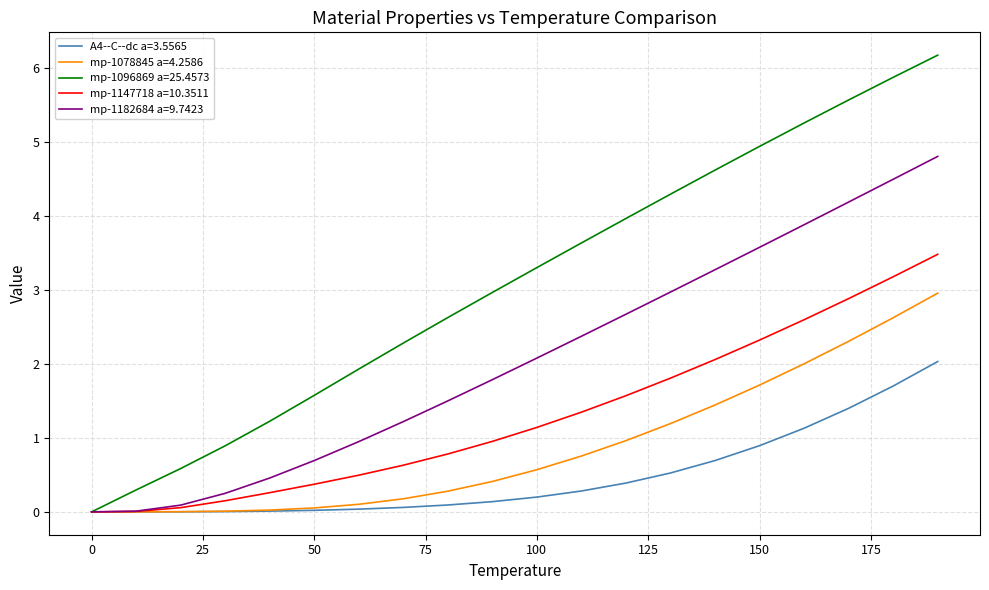

Which series has the largest total across all categories?

mp-1096869 a=25.4573